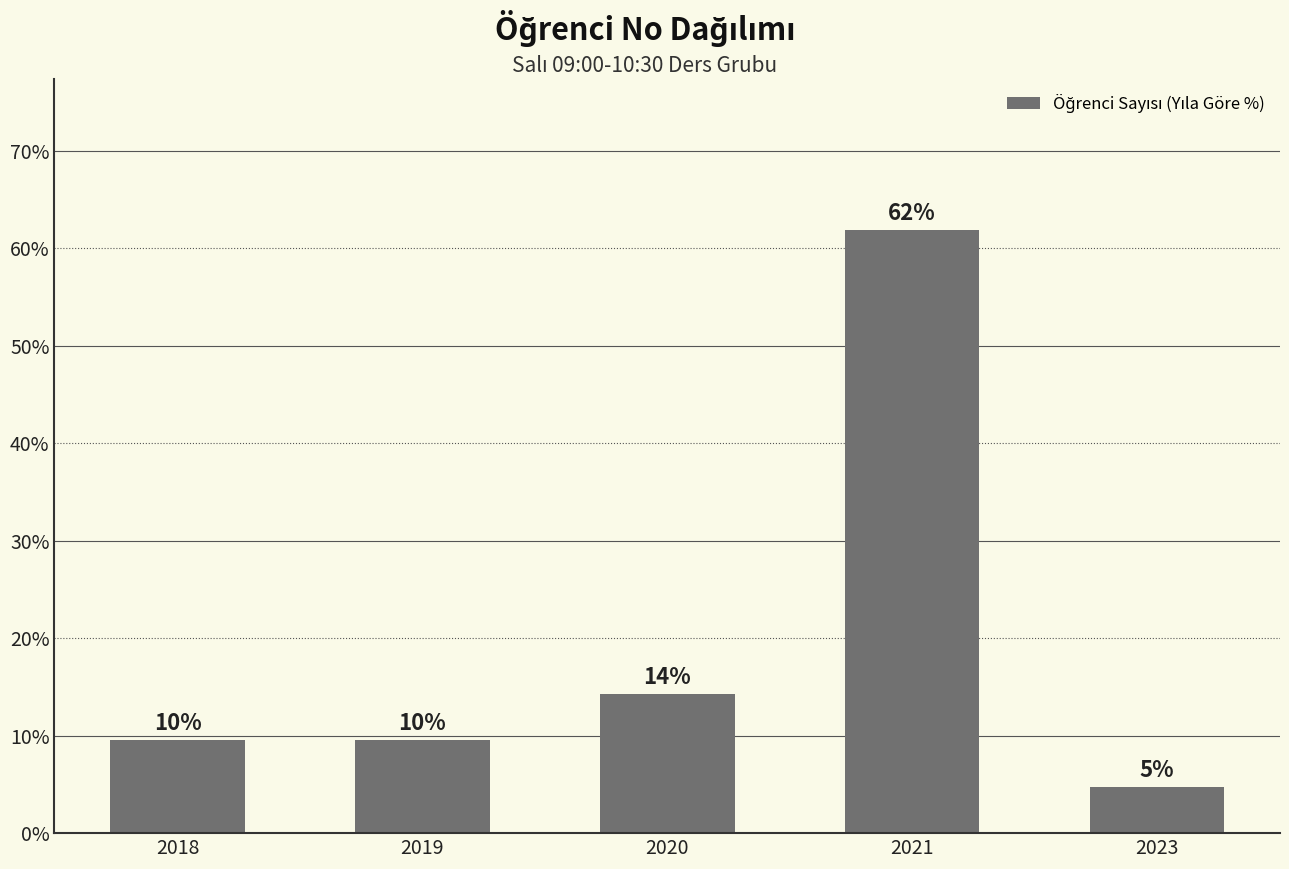

Which category has the highest value across all series?

2021